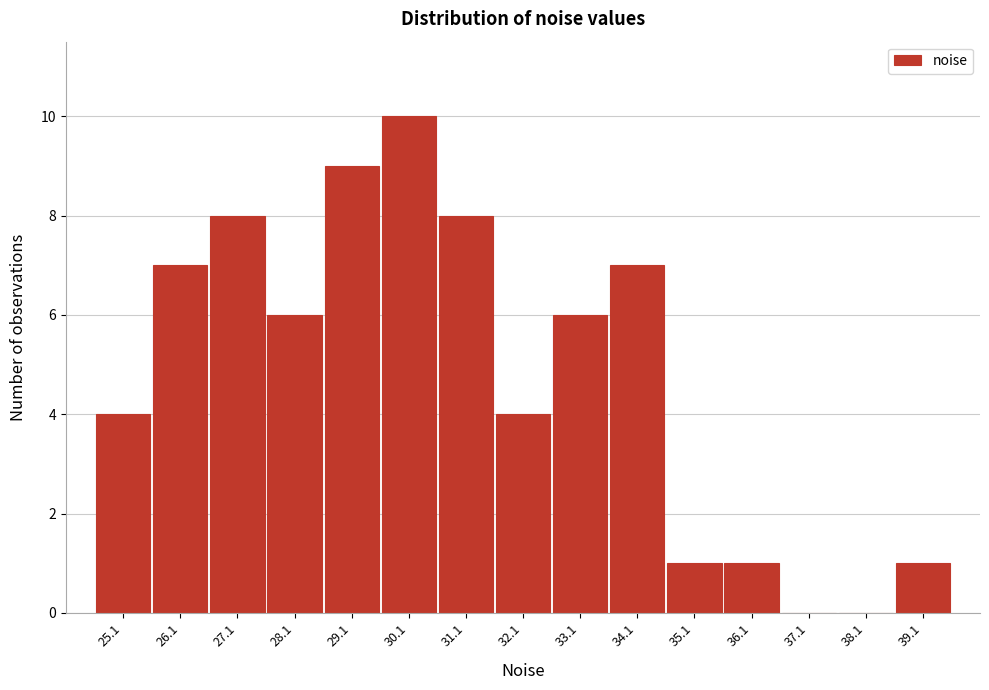

Reading left to right, transcribe all the data shown in this chart.

25.1=4	26.1=7	27.1=8	28.1=6	29.1=9	30.1=10	31.1=8	32.1=4	33.1=6	34.1=7	35.1=1	36.1=1	37.1=0	38.1=0	39.1=1